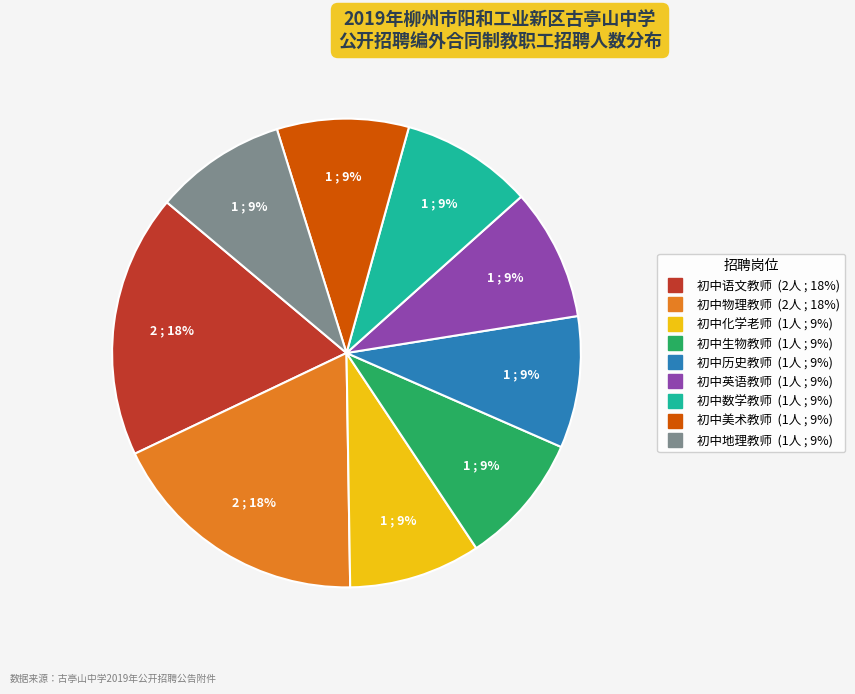

To the nearest percent, what portion does 初中生物教师 represent?

9%